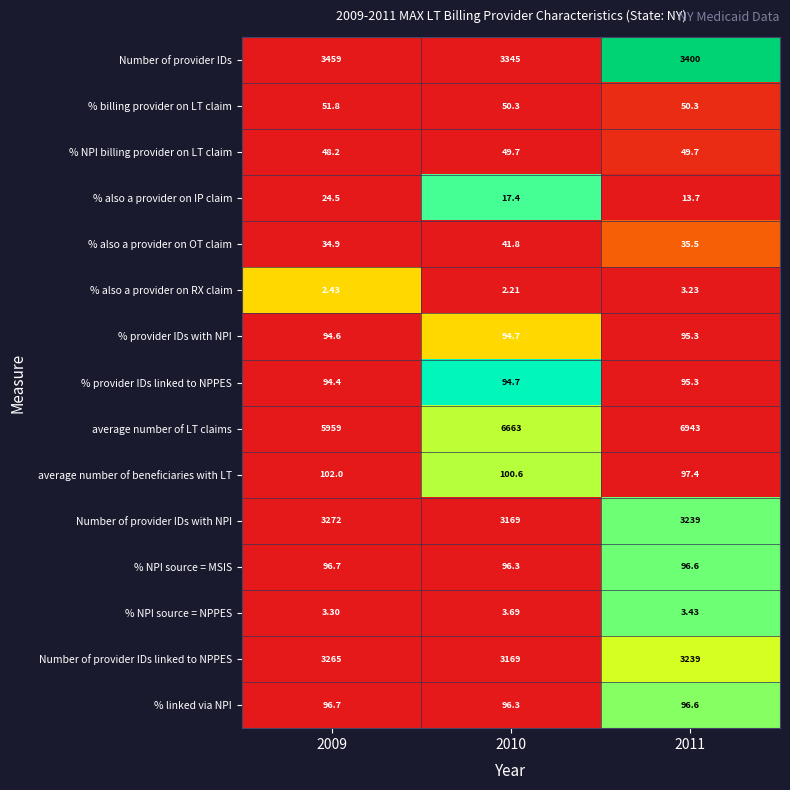

Which series has the largest range (max minus min)?

average number of LT claims